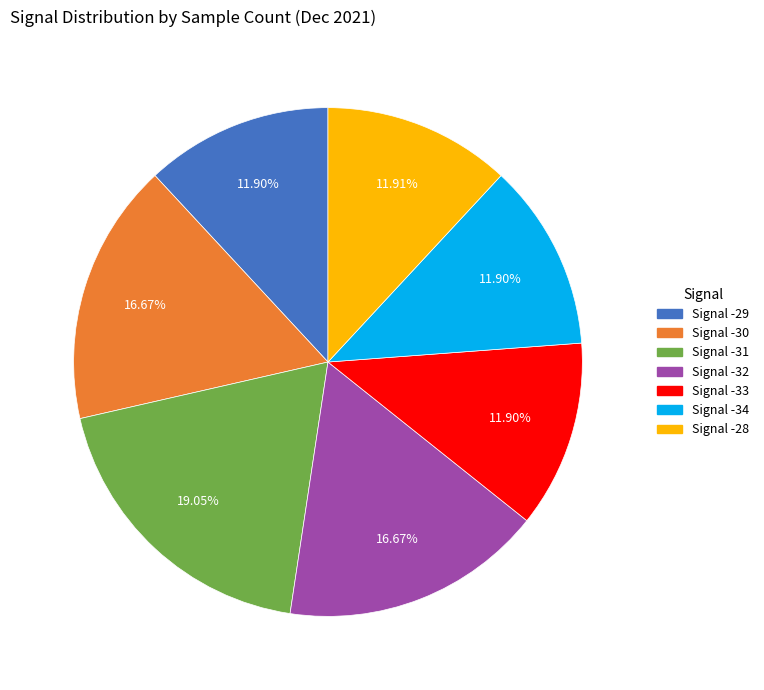

Combined, do Signal -33 and Signal -32 account for over 50%?

No